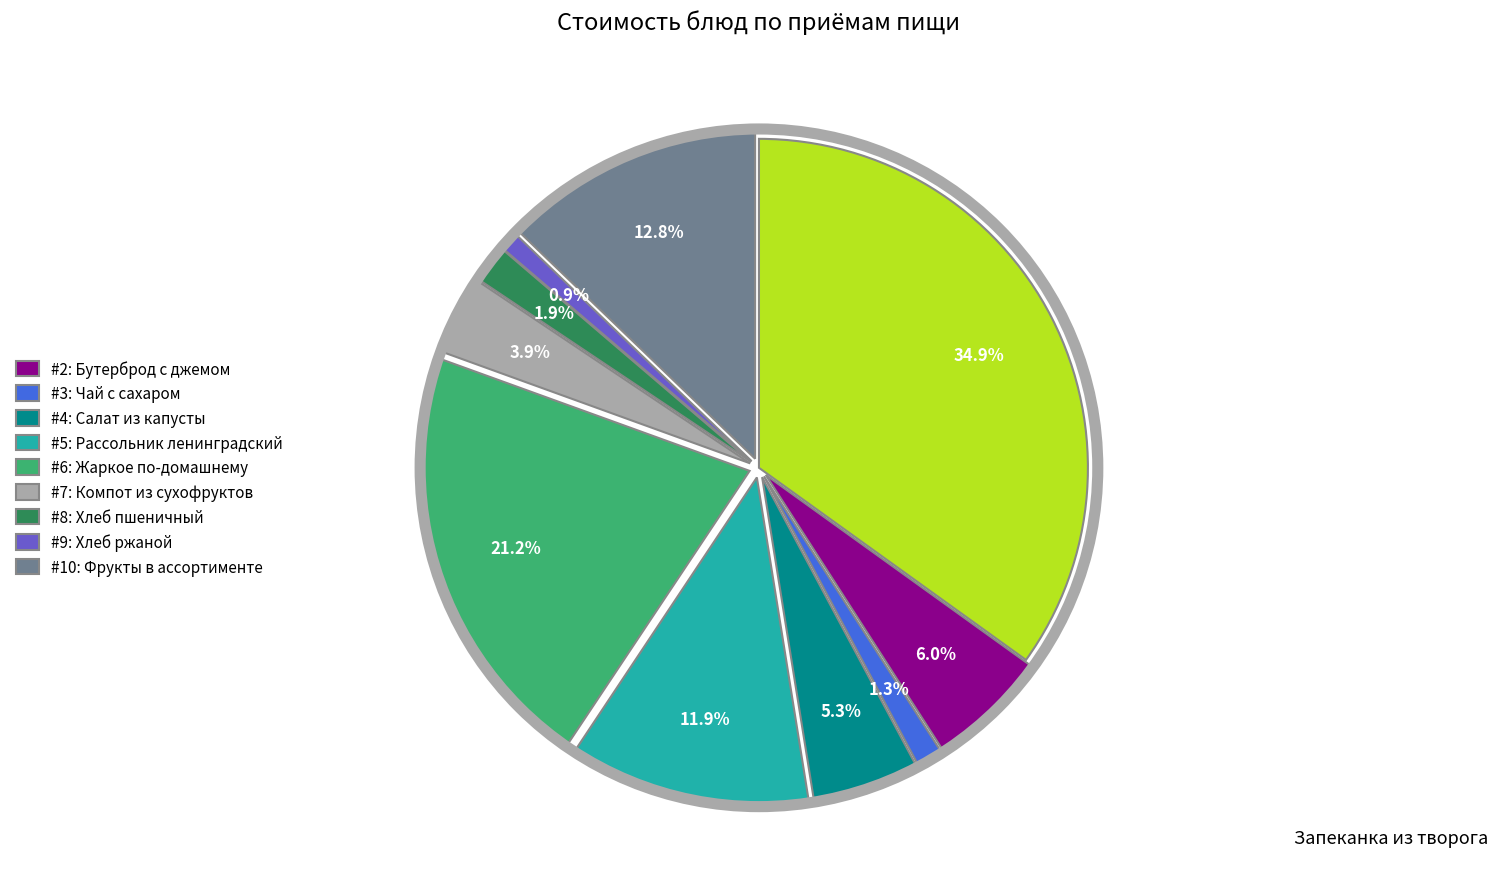

Does any single category account for the majority?

No